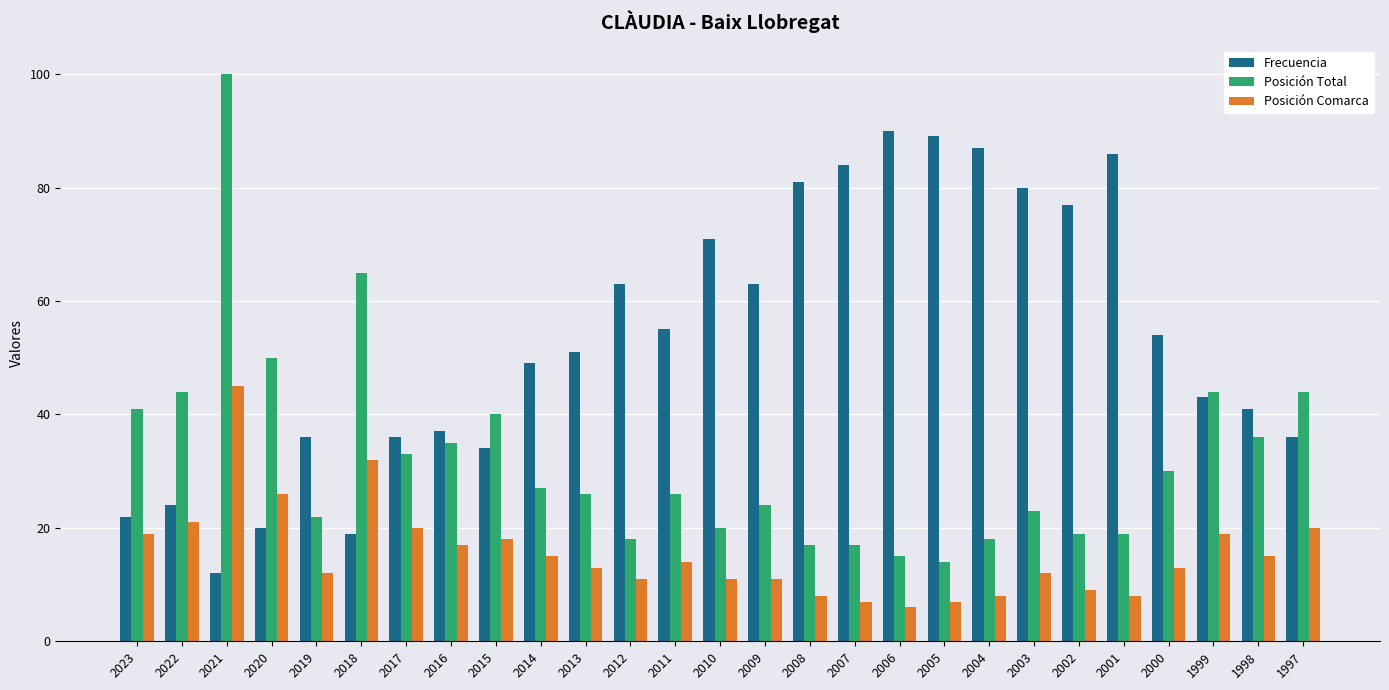

How many categories are shown in the chart?

27